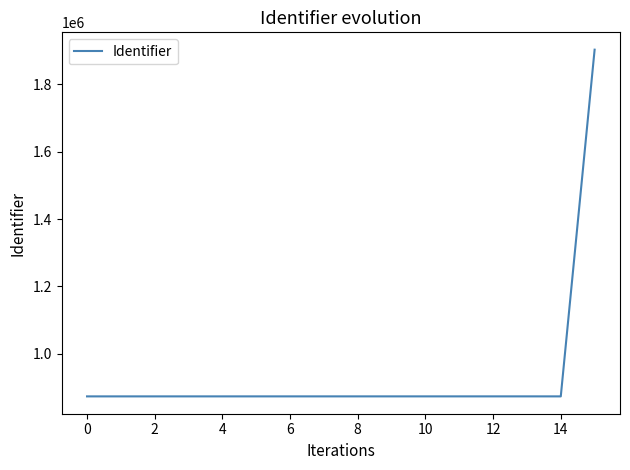

What is the smallest value displayed?

874052